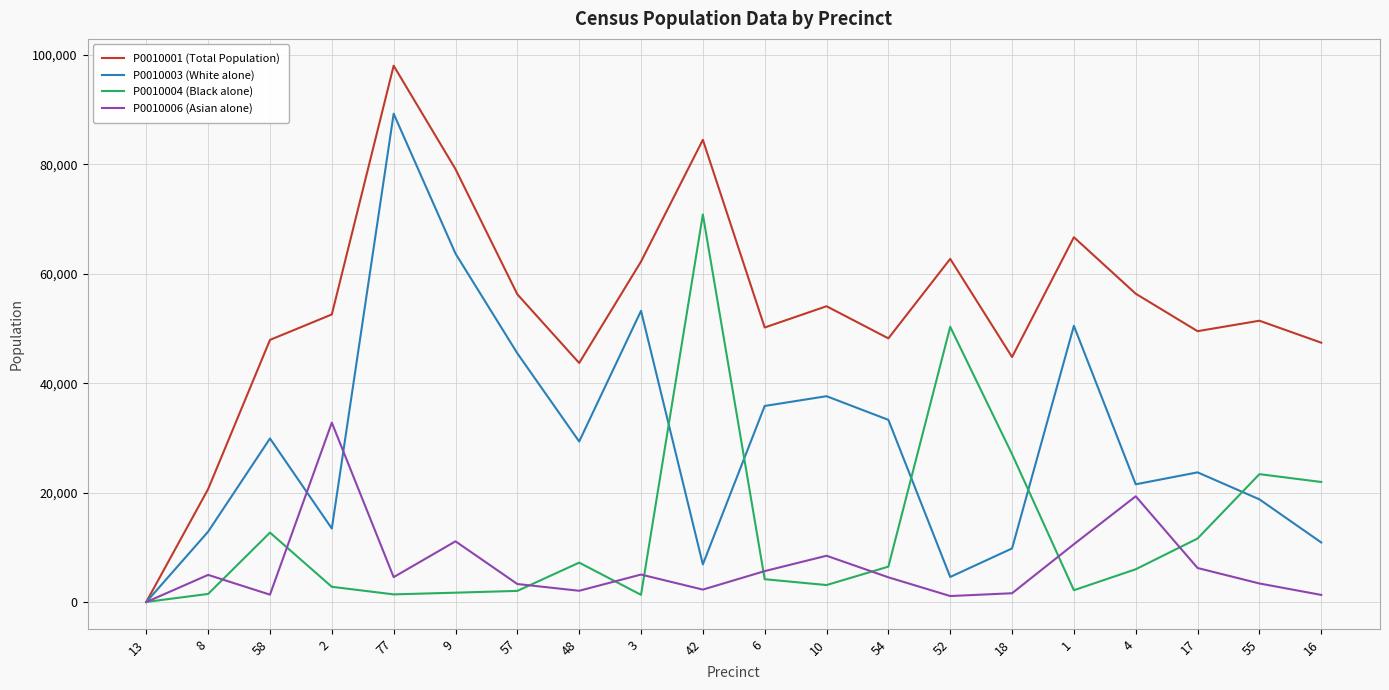

Which series has the largest range (max minus min)?

P0010001 (Total Population)